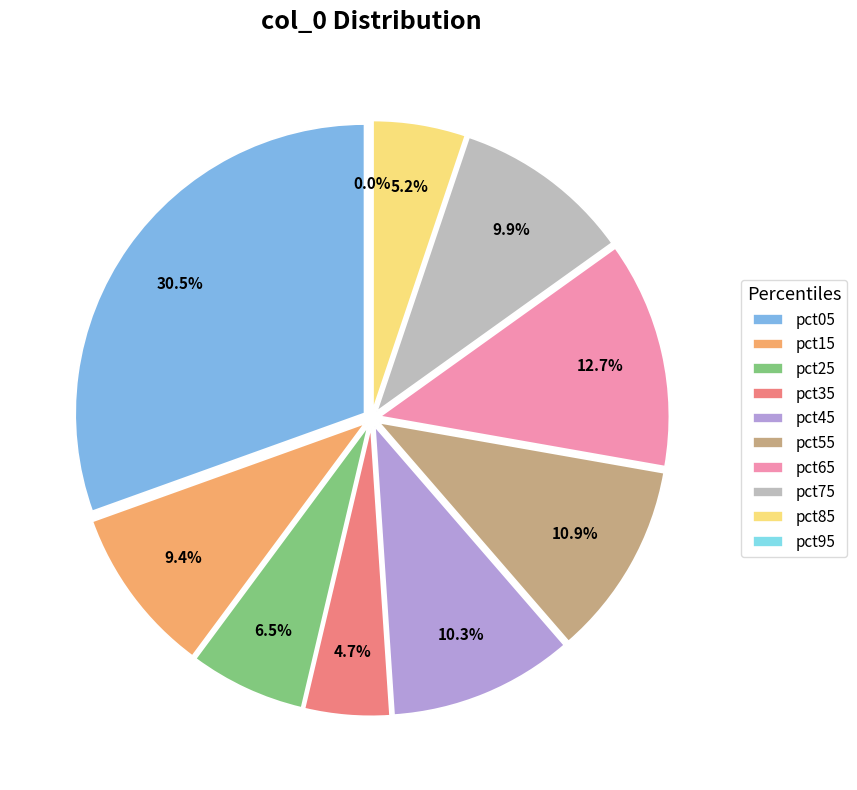

To the nearest percent, what is the average slice percentage?

10%